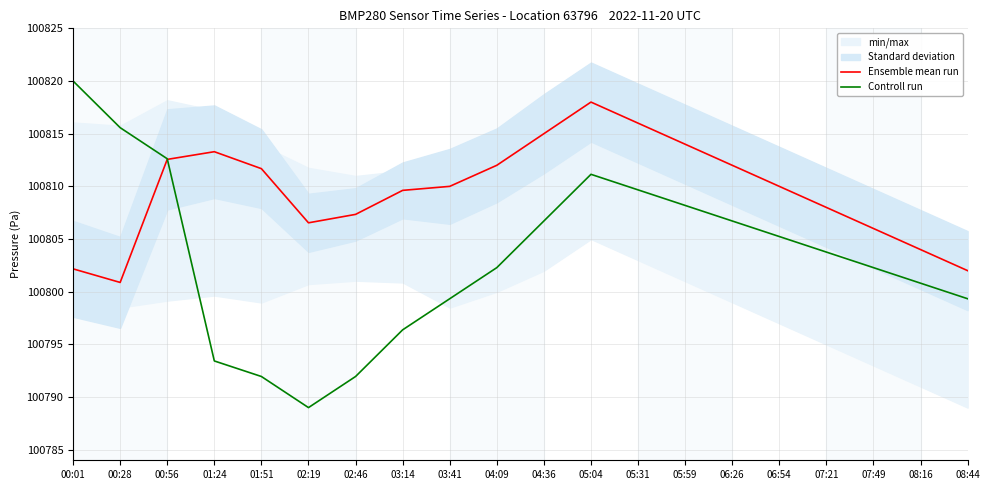

What is the label of the 15th point from the right?

02:19